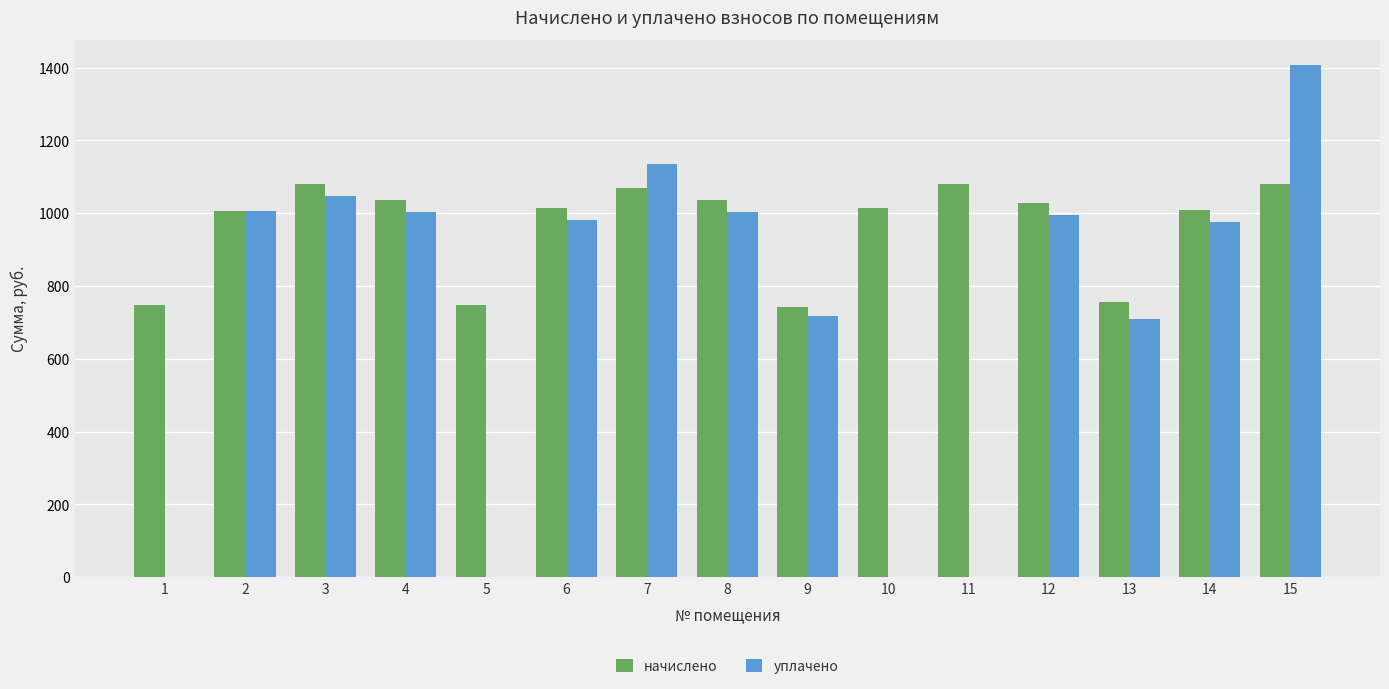

Is the value of уплачено at 15 greater than the value of начислено at 3?

Yes